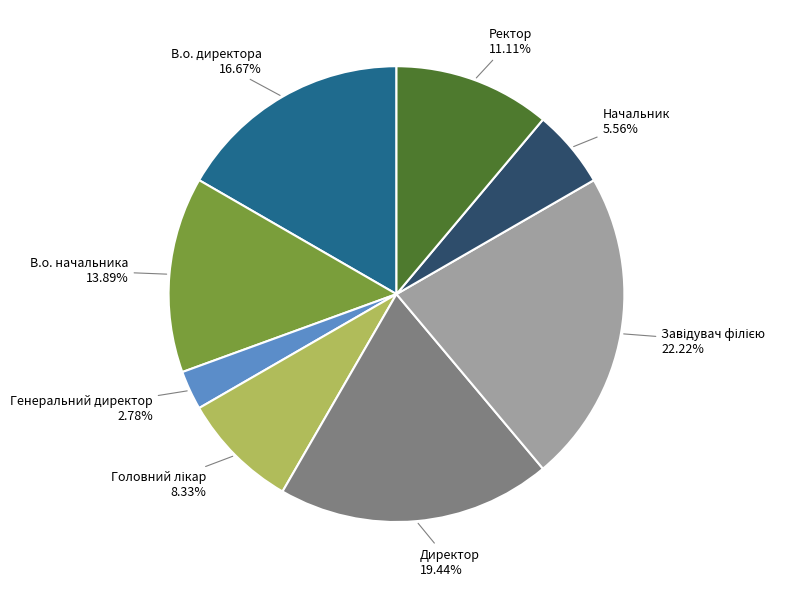

How many slices are in this pie chart?

8